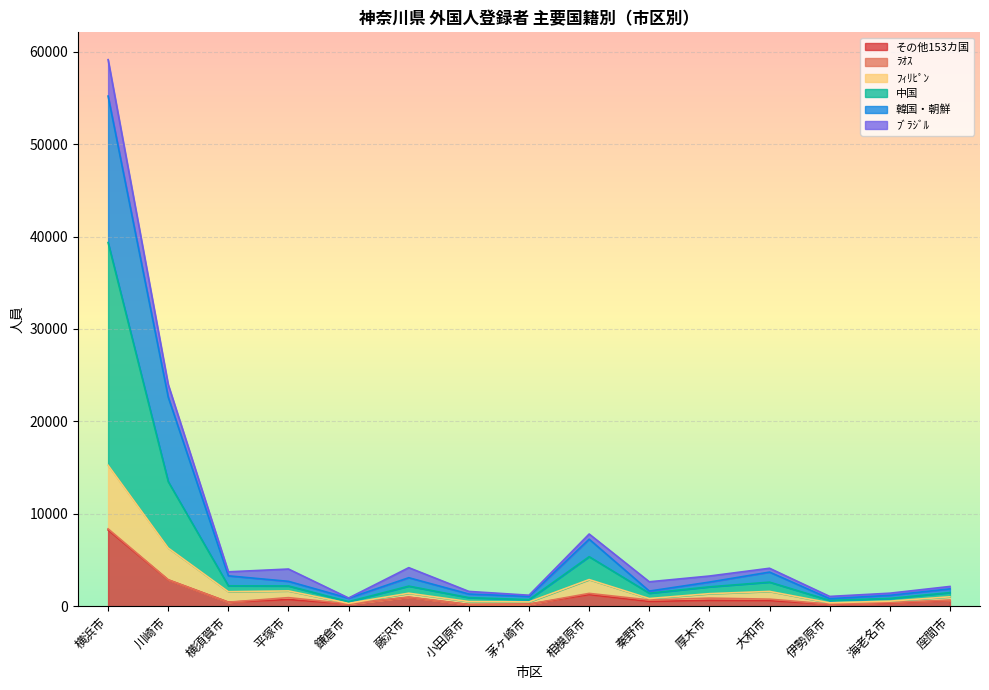

Is the value of その他153カ国 at 川崎市 greater than the value of 中国 at 横須賀市?

Yes